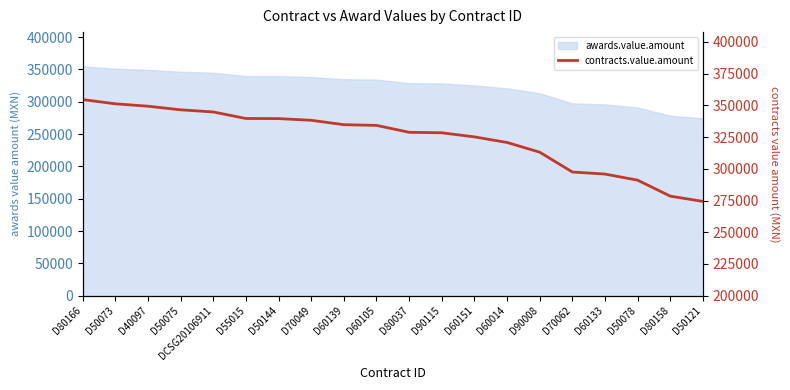

Reading left to right, extract all data points from this chart.

354600.0	351264.0	349373.3	346533.0	344828.0	339699.2	339600.0	338280.0	334798.5	334261.0	328800.0	328423.4	325191.0	320781.6	313120.6	297500.0	295877.1	291060.0	278472.0	274320.0